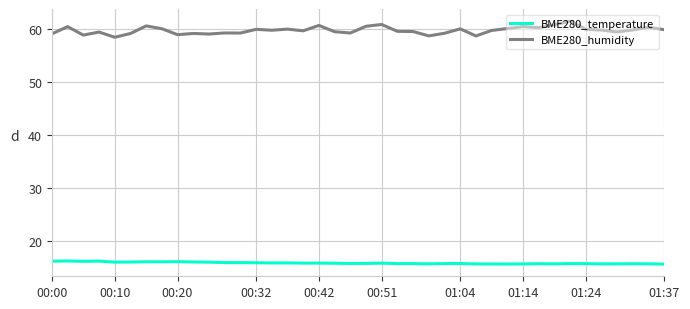

What is the highest value of the BME280_humidity series?

61.5